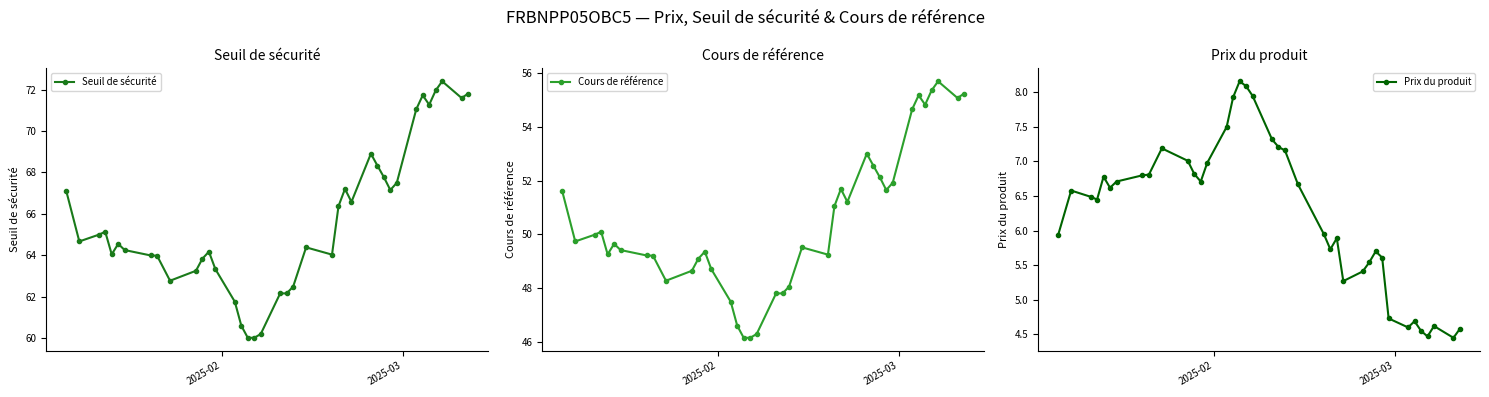

What is the maximum value for Prix du produit?

8.2